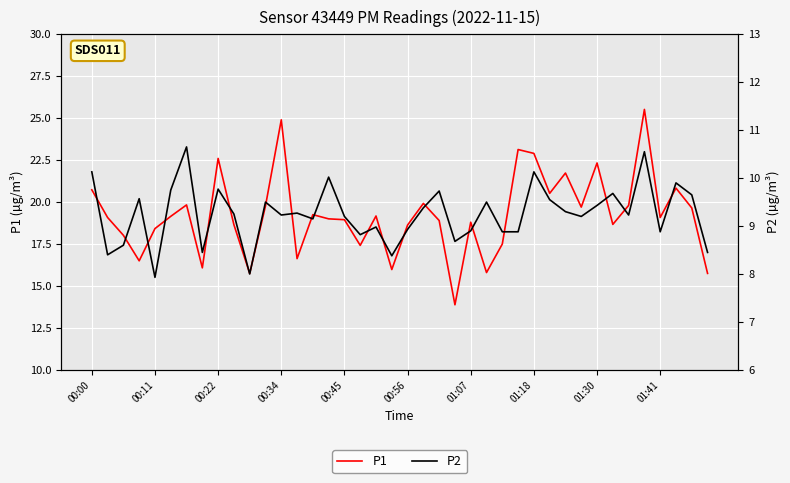

True or false: P1 has a value of 12.0 at 00:56.

False